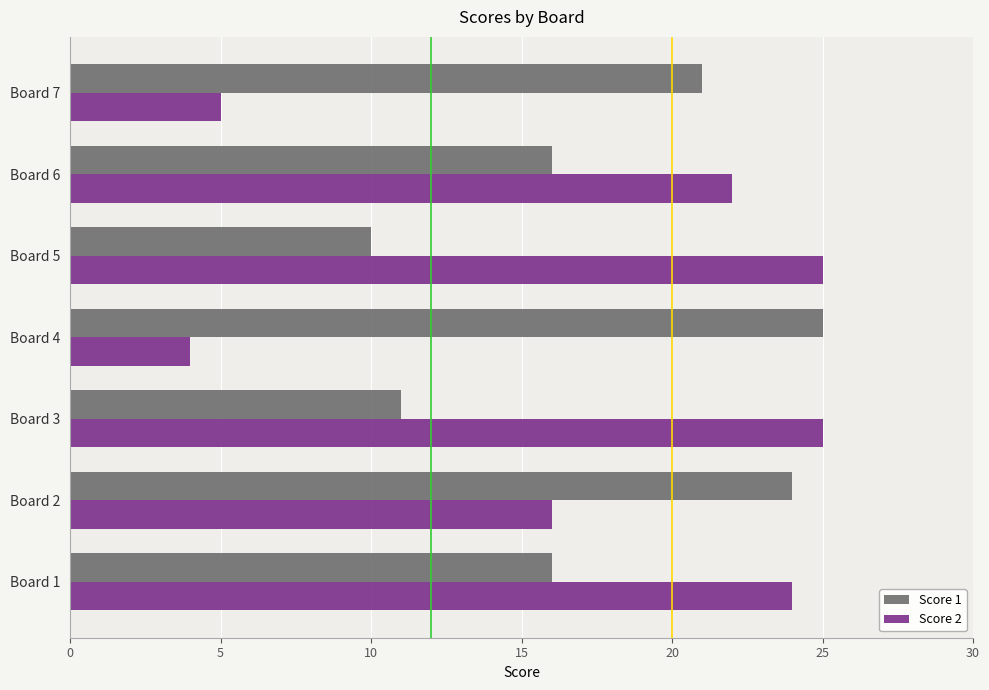

At which label is Score 2 closest to 14?

Board 2